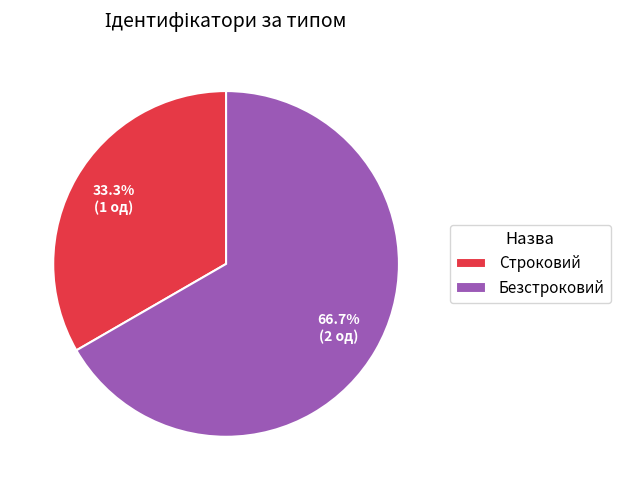

How many slices are in this pie chart?

2